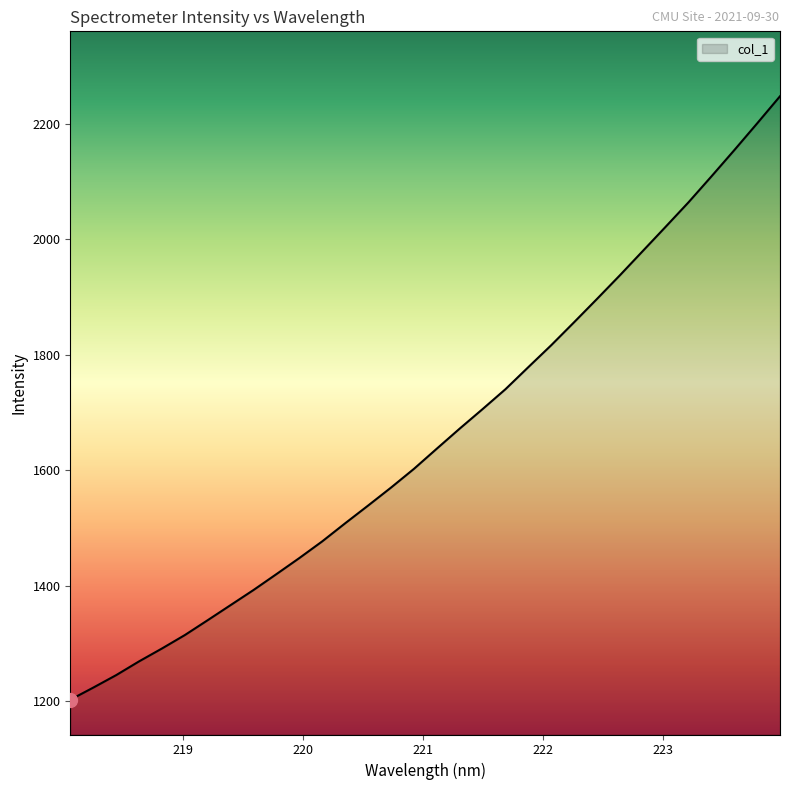

True or false: there are more than 0 points higher than both neighbors.

False